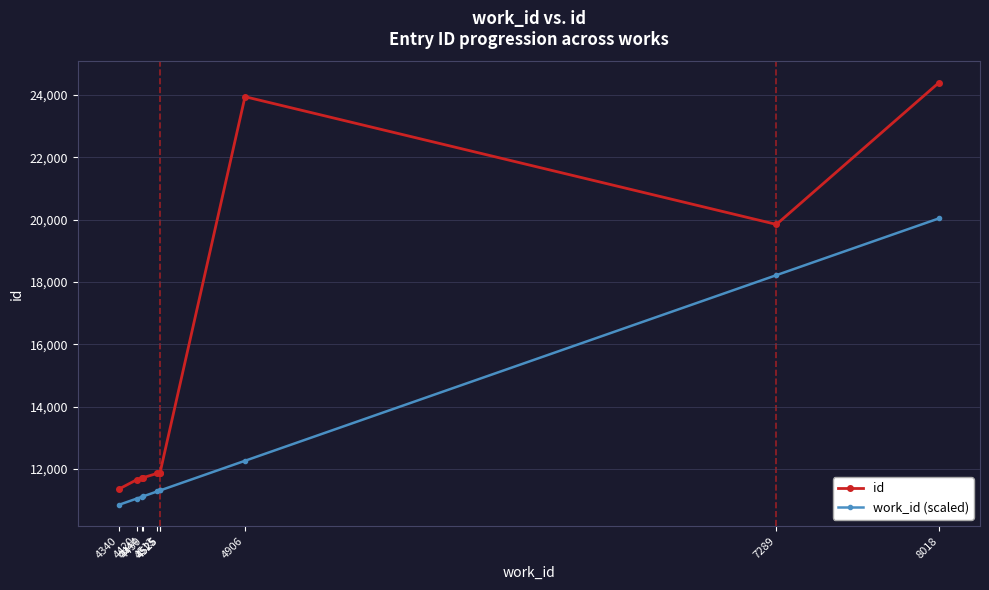

Reading left to right, list all the values displayed in this chart.

id: 4340=11354.0	4420=11655.0	4444=11721.0	4450=11725.0	4513=11862.0	4525=11874.0	4525=11881.0	4906=23950.0	7289=19851.0	8018=24403.0
work_id (scaled): 4340=10850.0	4420=11050.0	4444=11110.0	4450=11125.0	4513=11282.5	4525=11312.5	4525=11312.5	4906=12265.0	7289=18222.5	8018=20045.0